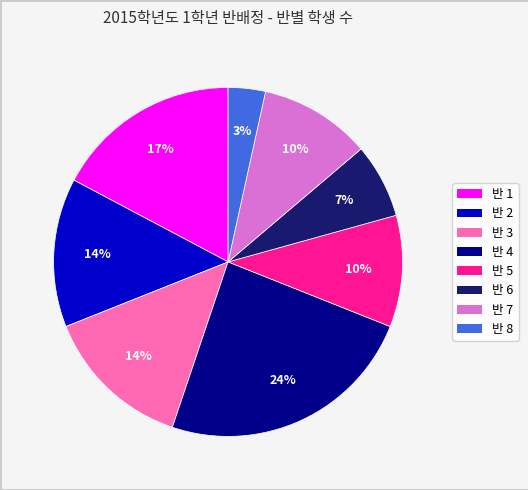

To the nearest percent, what portion does 반 5 represent?

10%